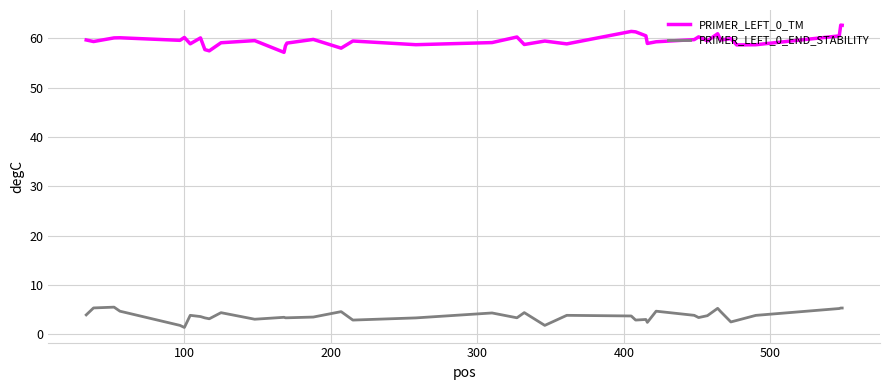

Rank the series by their average value, from highest to lowest.

PRIMER_LEFT_0_TM, PRIMER_LEFT_0_END_STABILITY